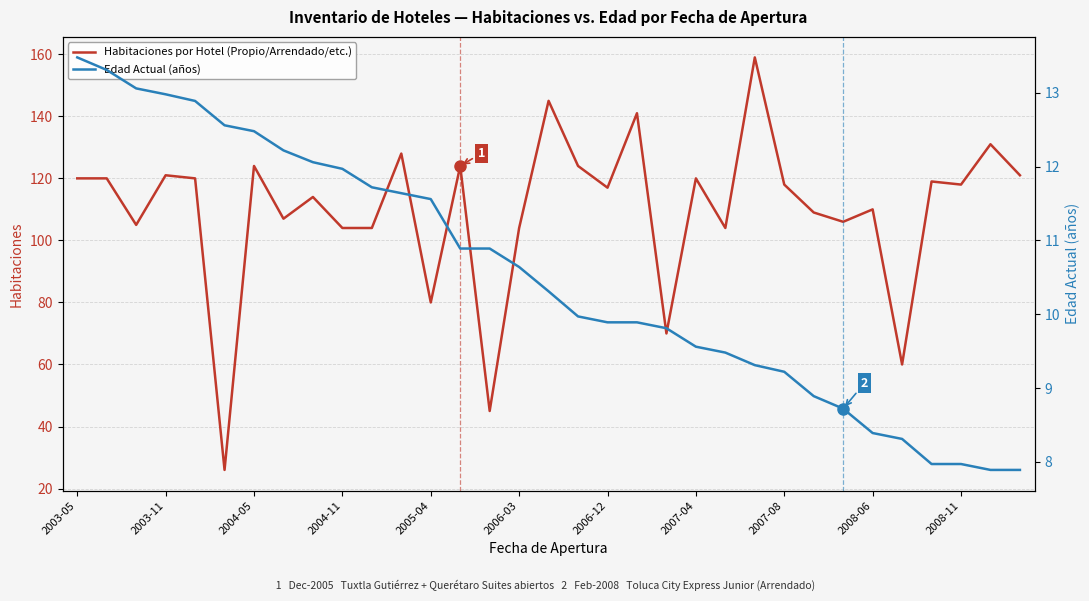

What is the average value of the Edad Actual (años) series?

10.5